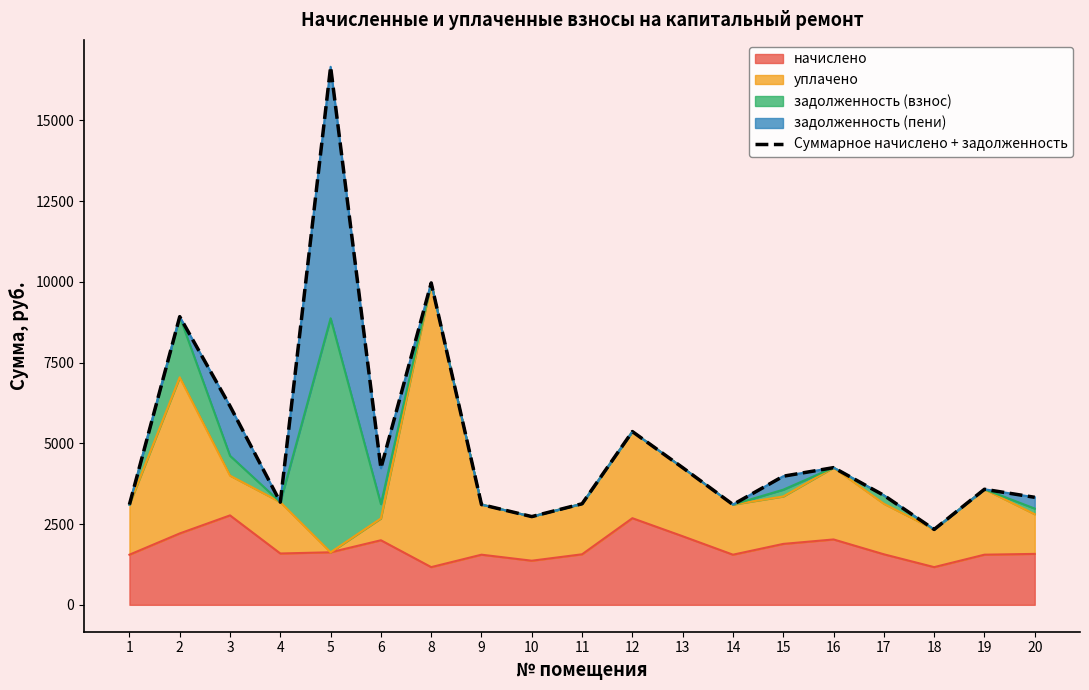

How many data points does each series have?

19